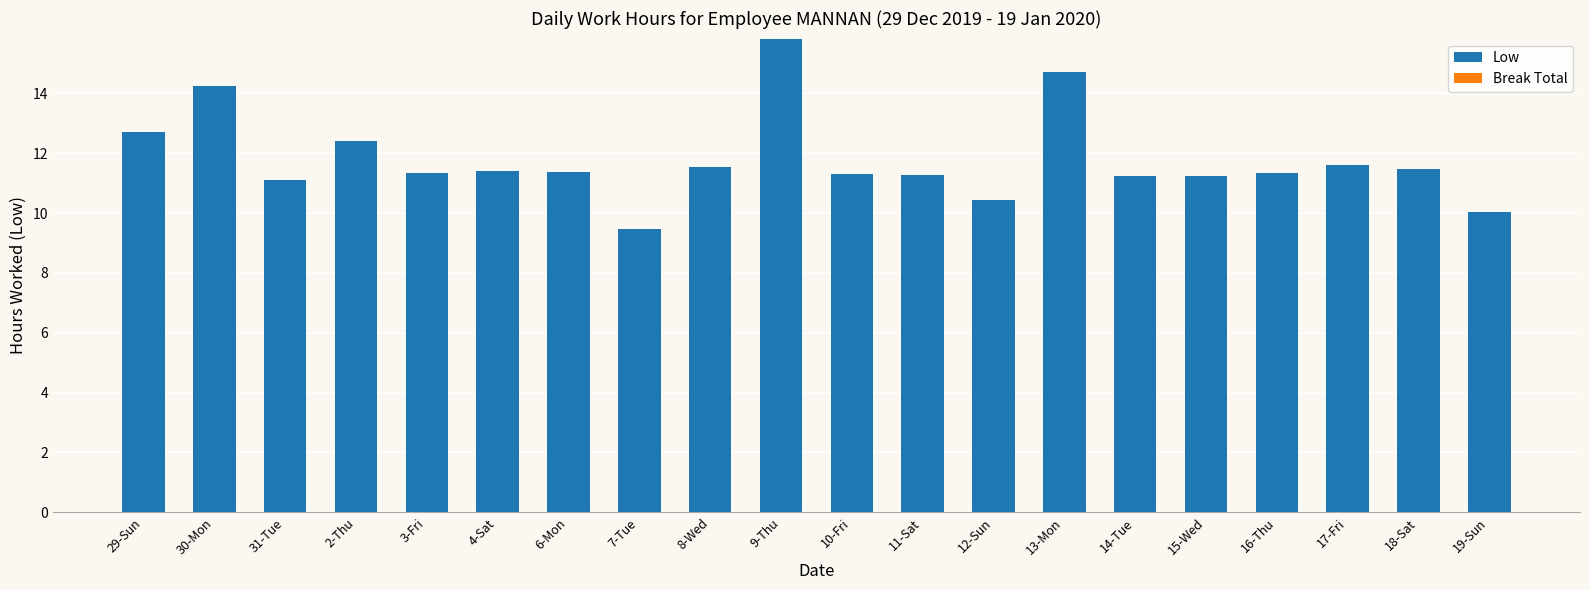

What is the smallest value displayed?

9.5